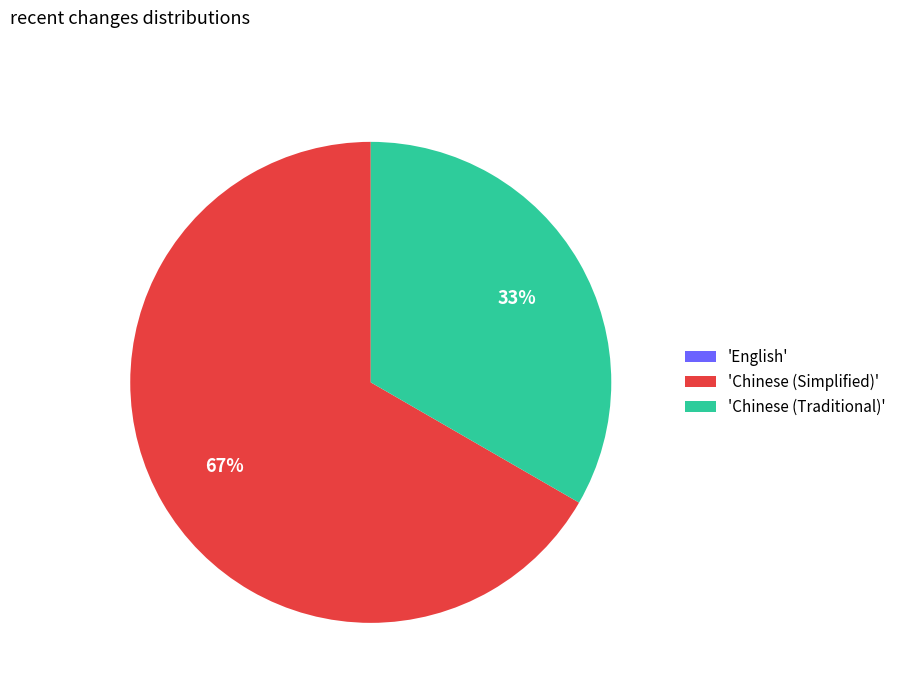

Which slice represents more than half of the pie?

'Chinese (Simplified)'